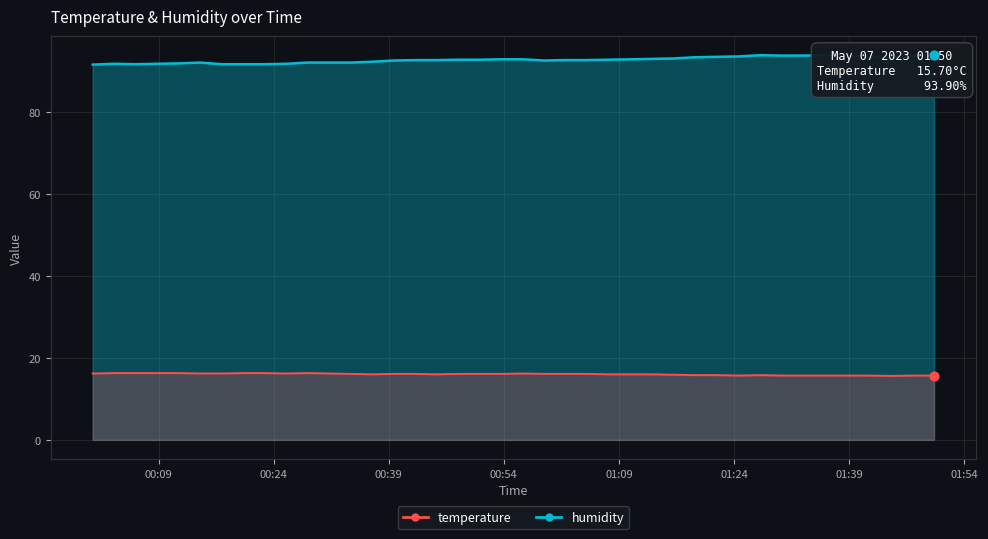

What are all the series names shown in the legend?

temperature, humidity